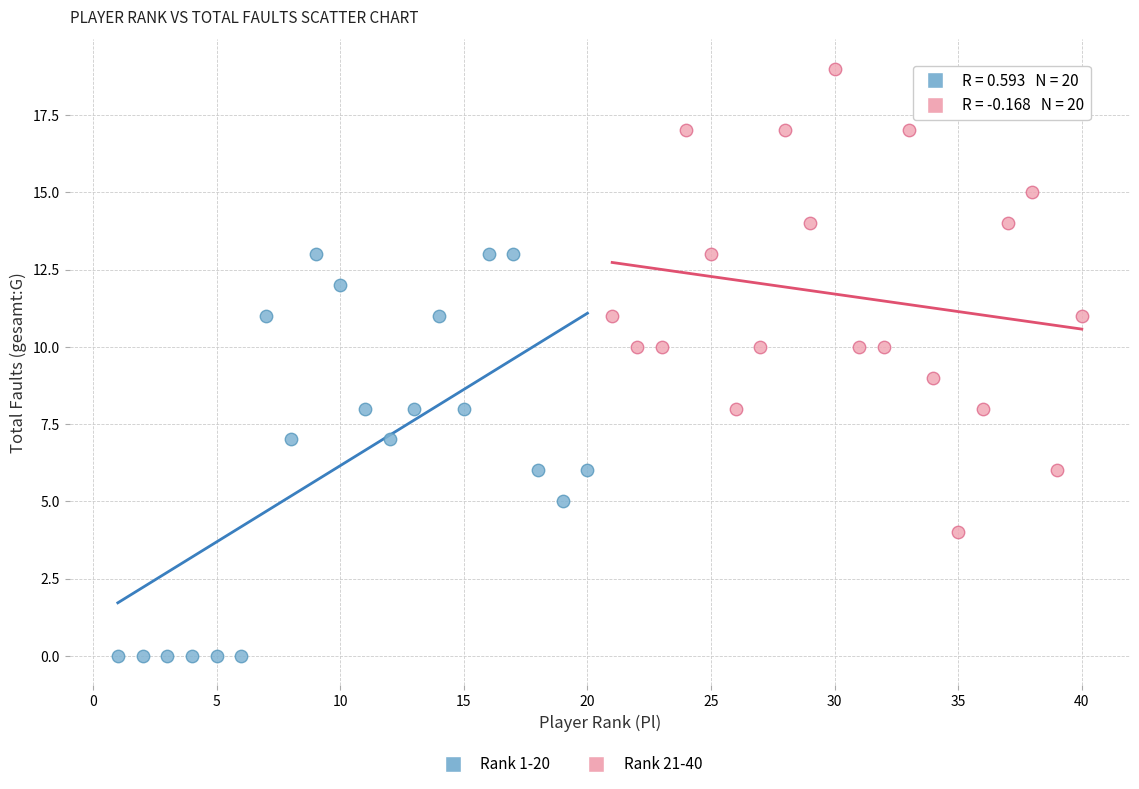

Which series reaches the maximum Y coordinate?

Rank 21-40